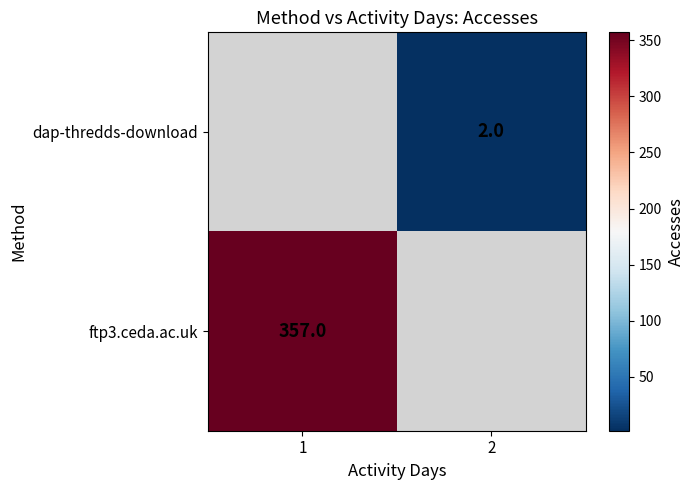

True or false: dap-thredds-download has a value of 2 at 2.

True